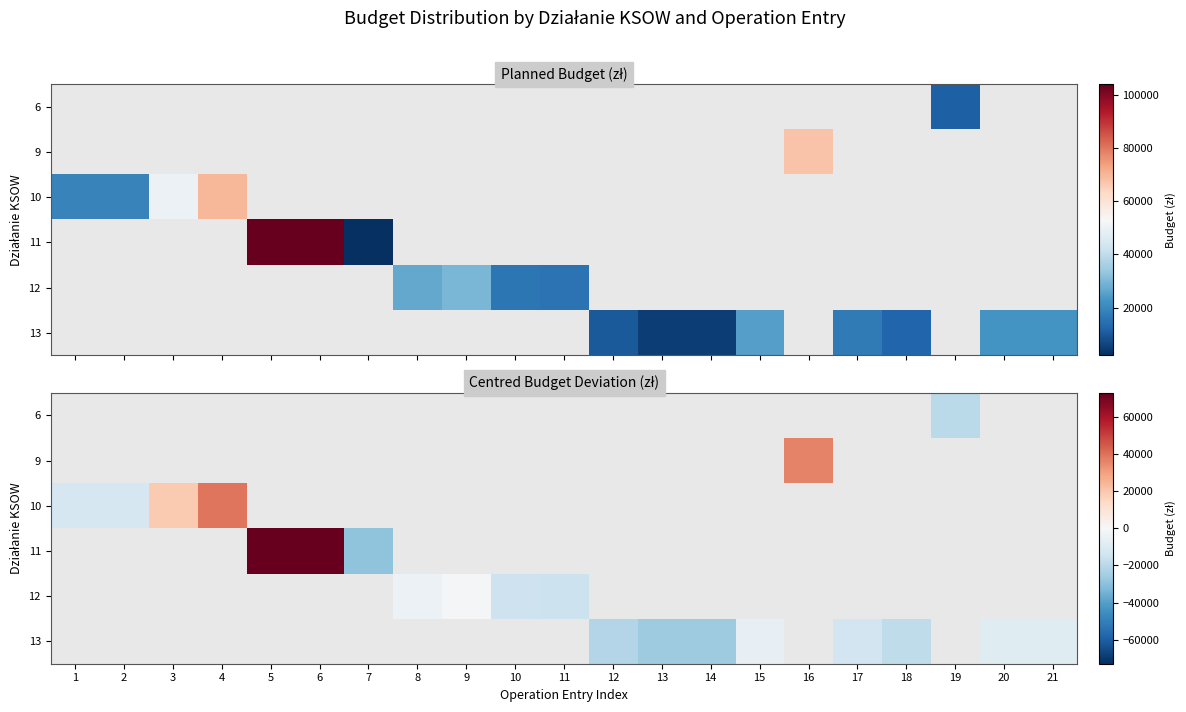

What is the smallest value displayed?

-29149.6